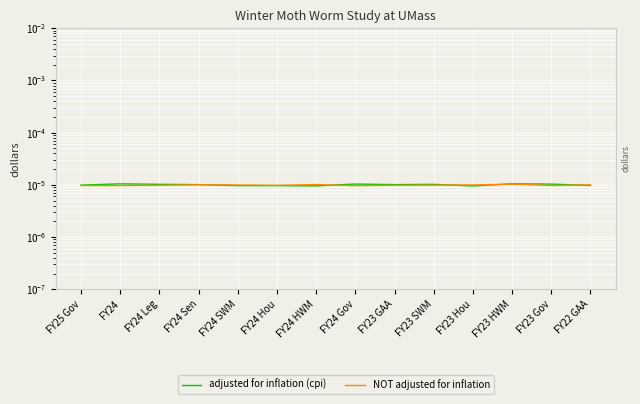

Rank the series by their average value, from highest to lowest.

adjusted for inflation (cpi), NOT adjusted for inflation